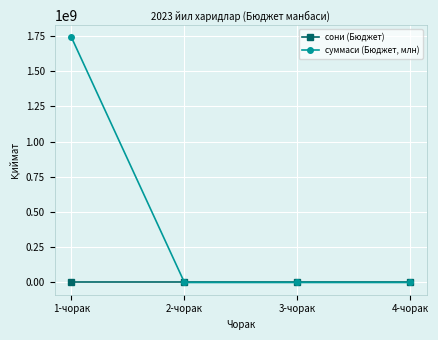

True or false: суммаси (Бюджет, млн) has more than 2 points higher than both neighbors.

False